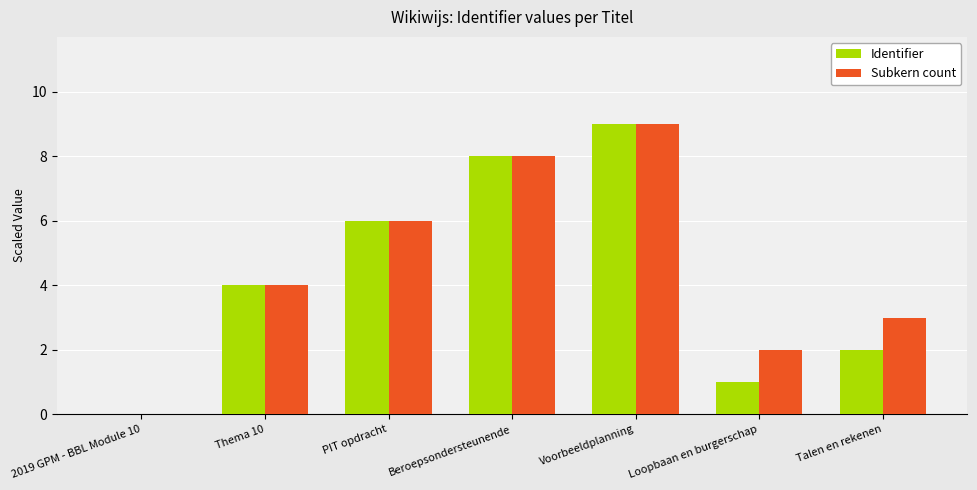

Between Beroepsondersteunende and Loopbaan en burgerschap, which series saw the biggest shift?

Identifier